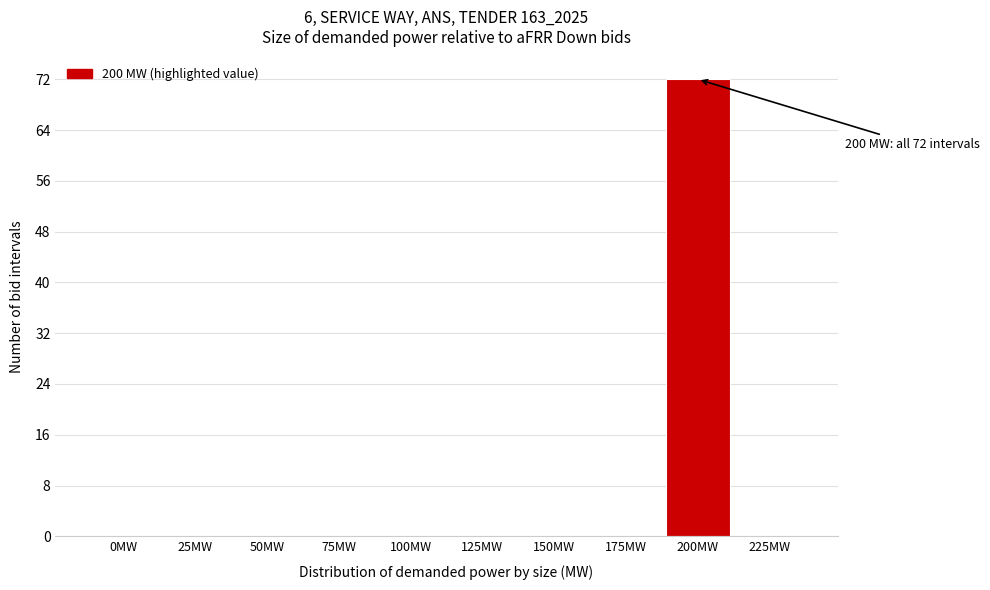

Reading left to right, list all the values displayed in this chart.

0MW=0	25MW=0	50MW=0	75MW=0	100MW=0	125MW=0	150MW=0	175MW=0	200MW=72	225MW=0